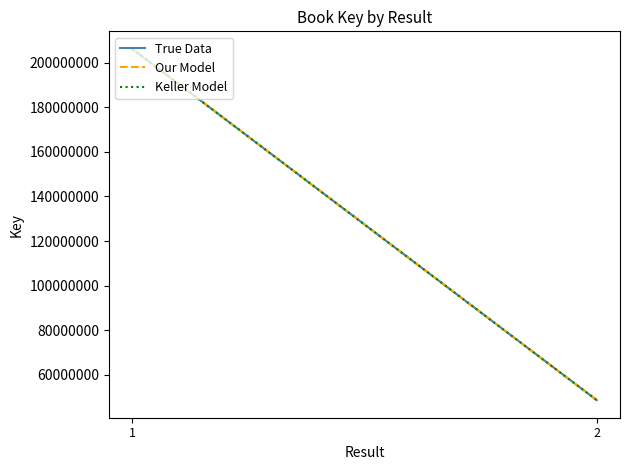

What is the total value across all series at 2?

145856991